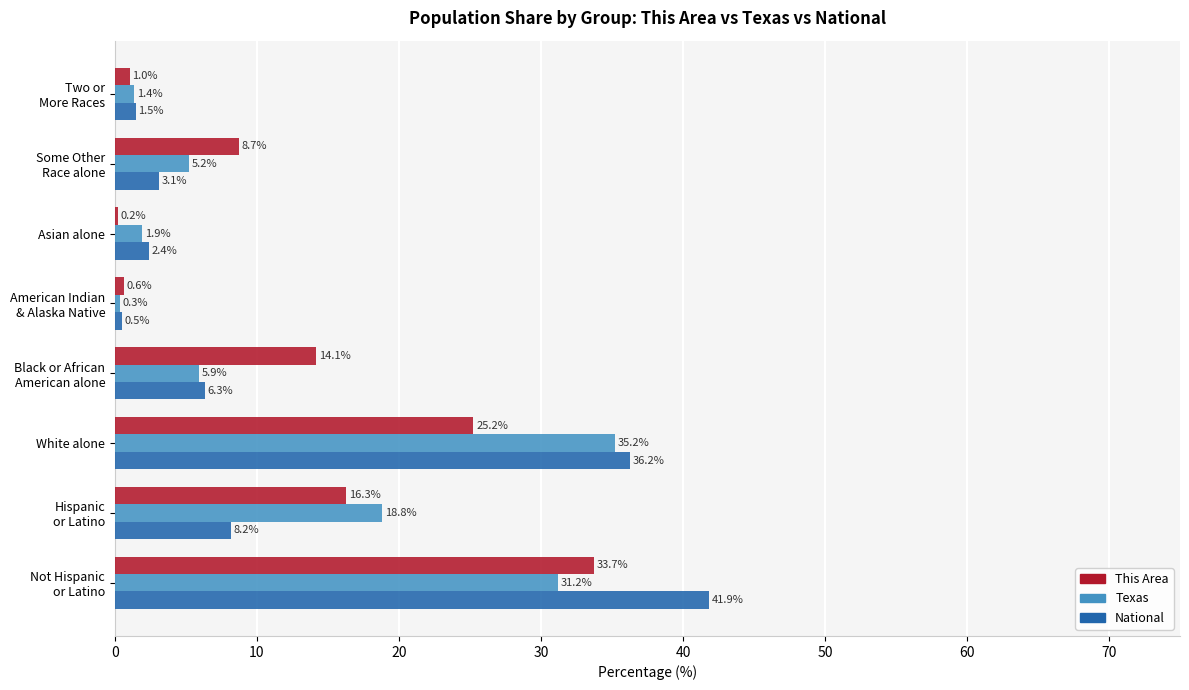

What is the greatest value displayed?

41.9